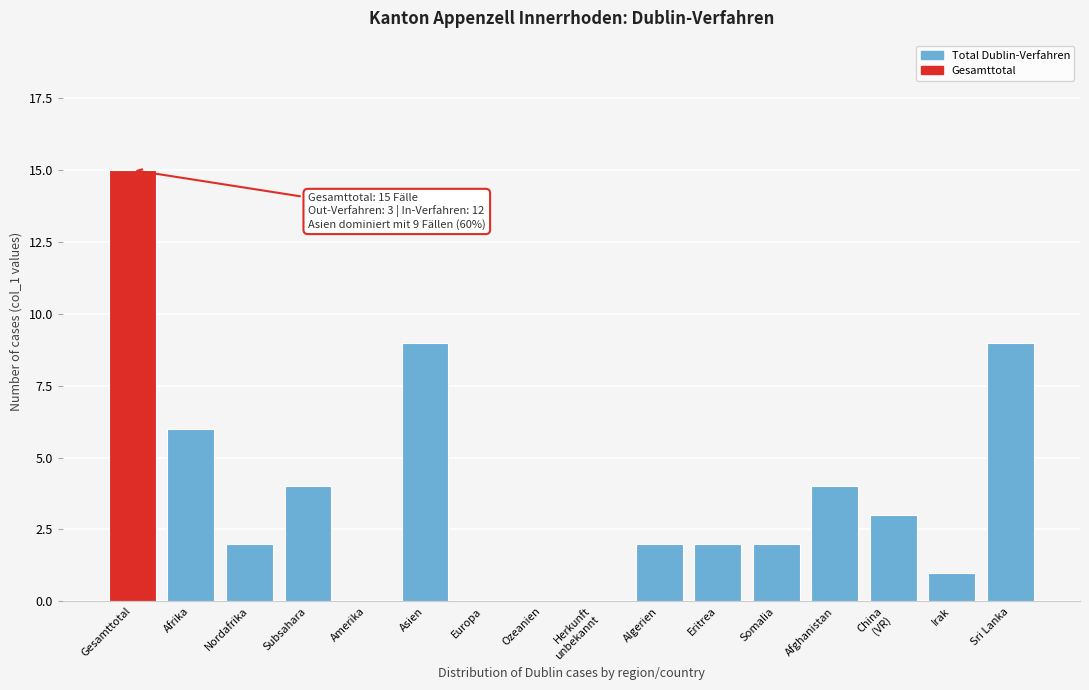

What is the change in value from Eritrea to Afghanistan?

+2